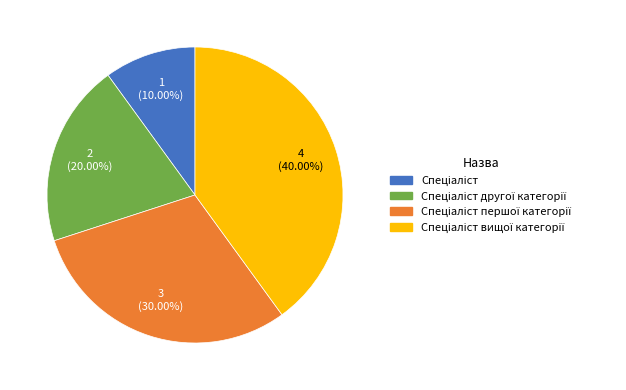

Is there any slice that represents more than half of the pie?

No